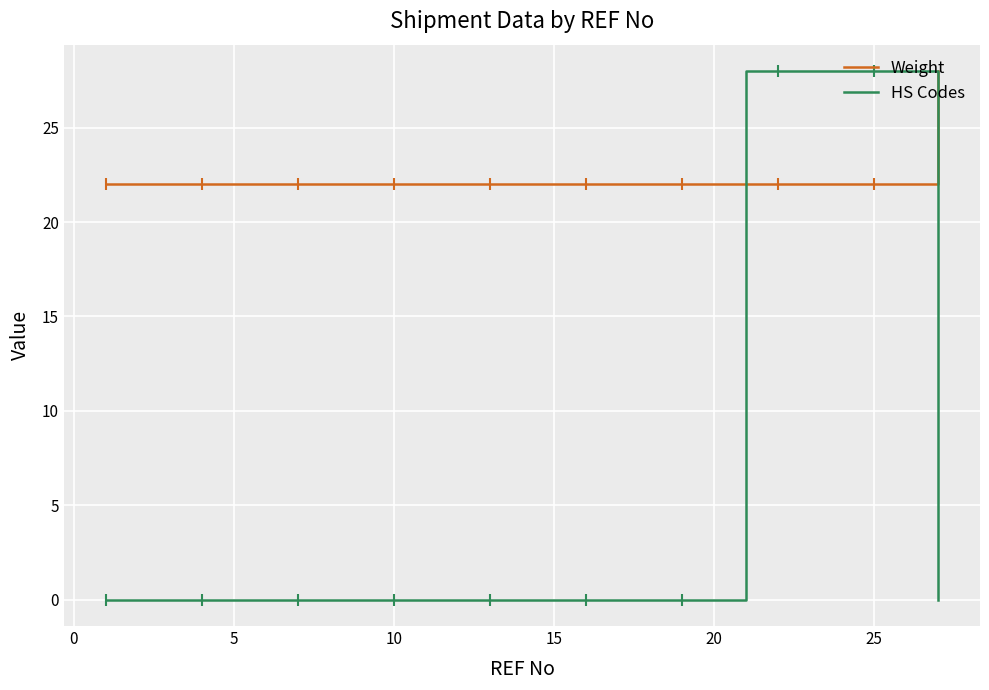

How many lines are shown in the chart?

2